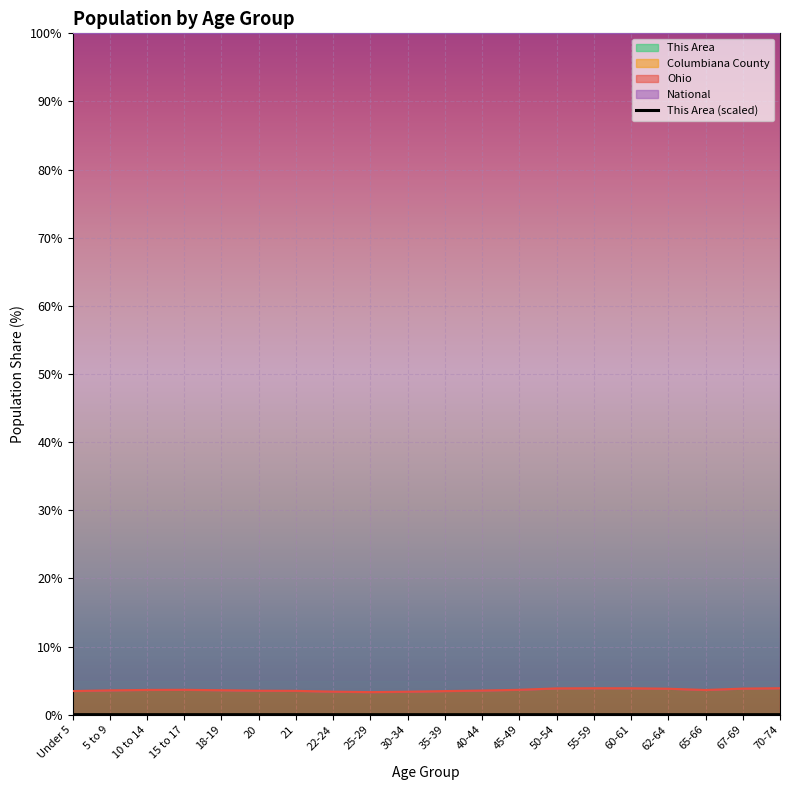

True or false: the data shows 0.0 at 30-34.

False